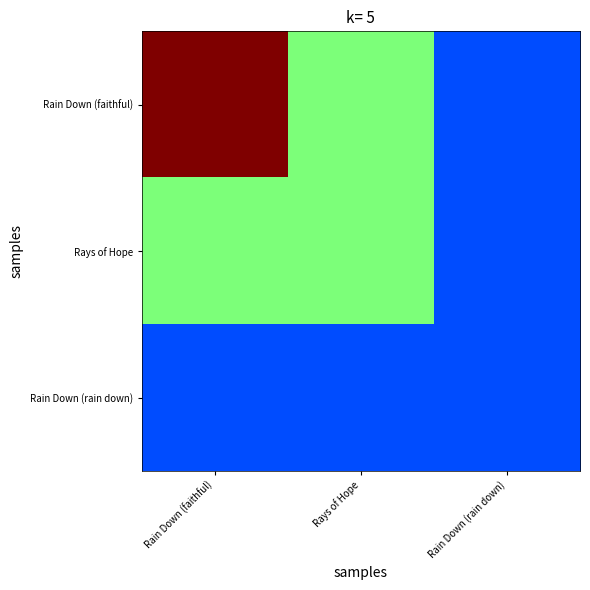

Which label corresponds to the largest value in the chart?

Rain Down (faithful)